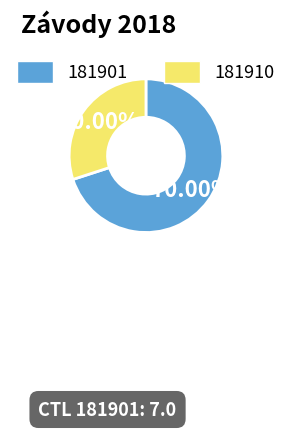

To the nearest percent, what percentage of the pie is 181910?

30%